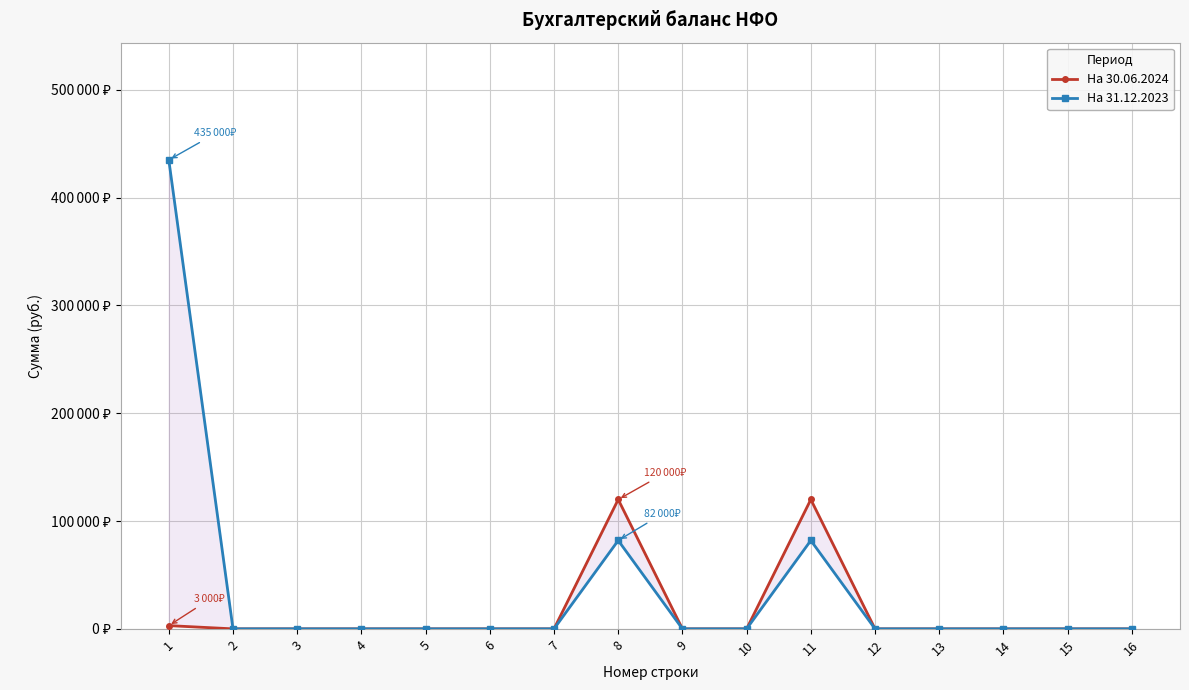

Rank the series at 16 from highest to lowest value.

На 30.06.2024, На 31.12.2023